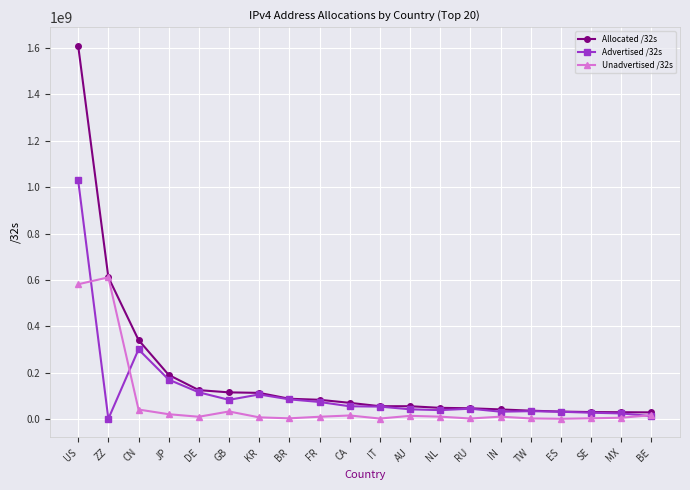

Which series changed the most between JP and AU?

Allocated /32s